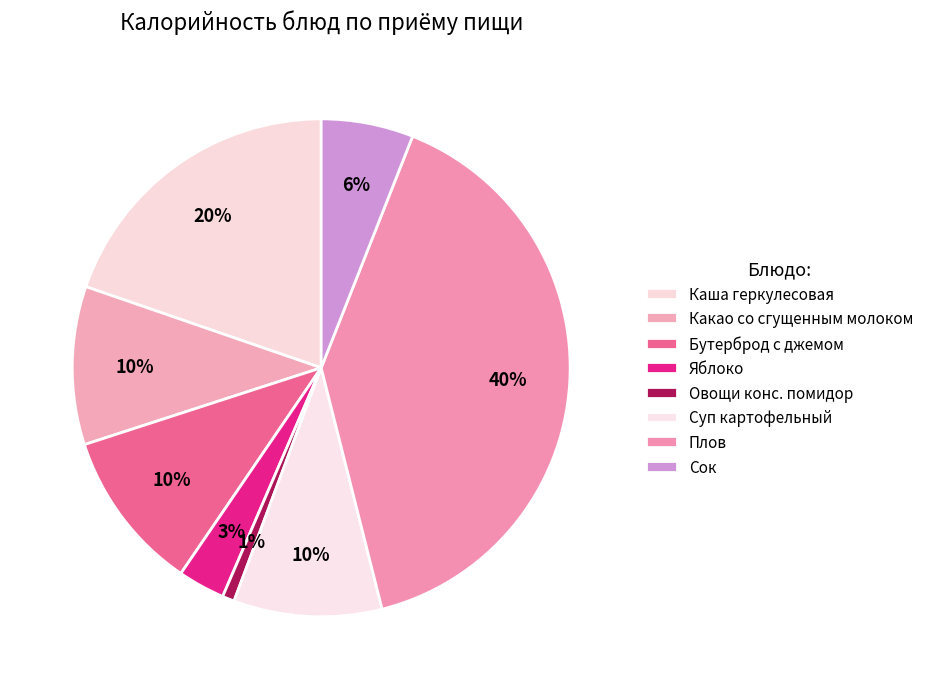

How many segments does this pie chart have?

8